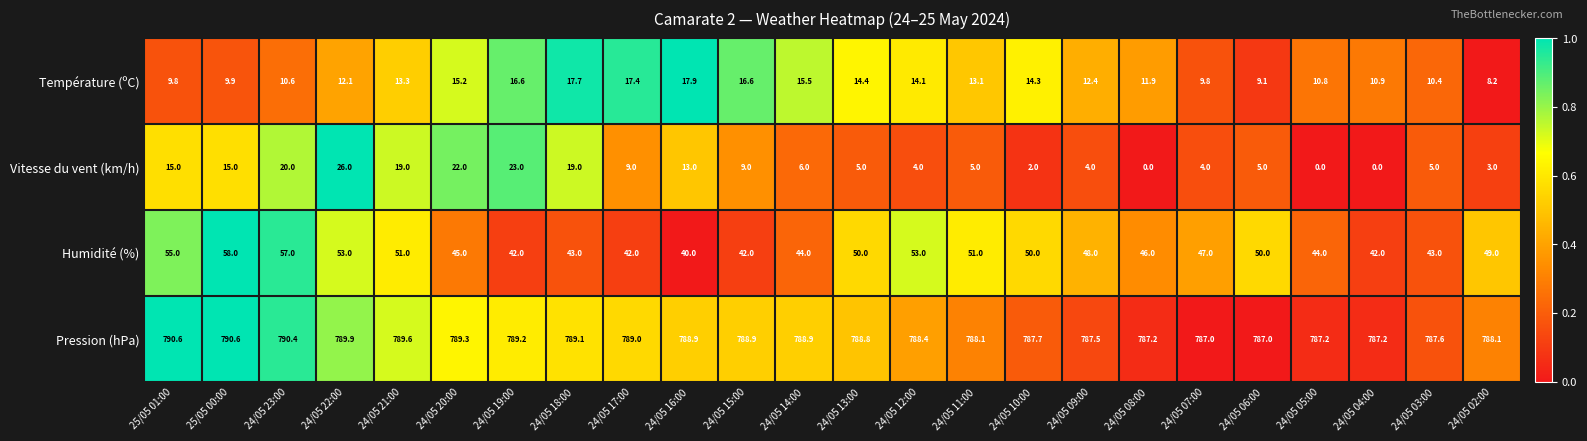

What is the maximum value for Température (ºC)?

17.9